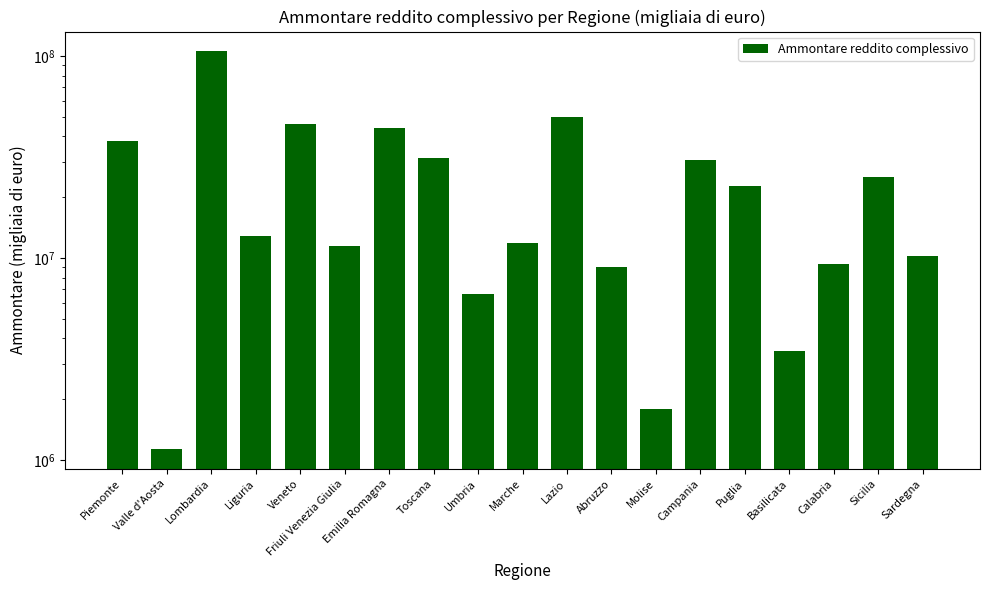

What is the difference between the second highest and minimum values?

49068500